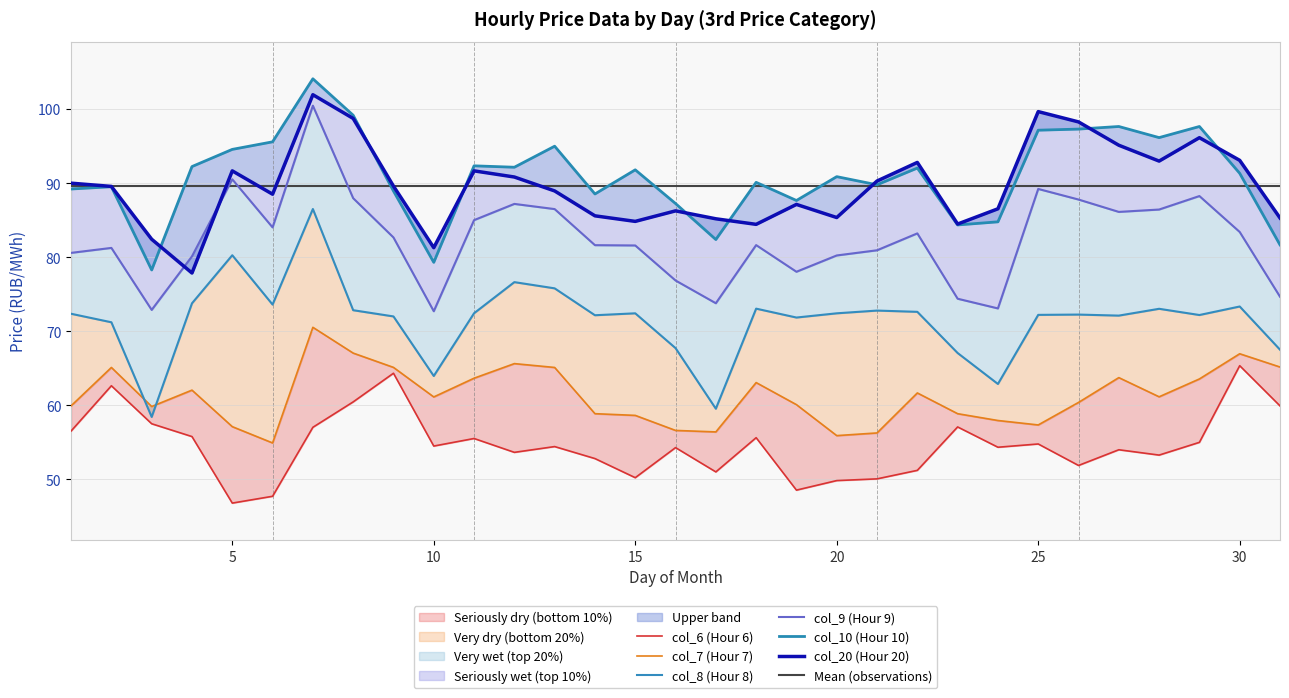

Rank the categories by col_7 (Hour 7) value from lowest to highest.

6, 20, 21, 17, 16, 5, 25, 24, 15, 14, 23, 3, 1, 19, 26, 10, 28, 22, 4, 18, 29, 11, 27, 2, 13, 9, 31, 12, 30, 8, 7